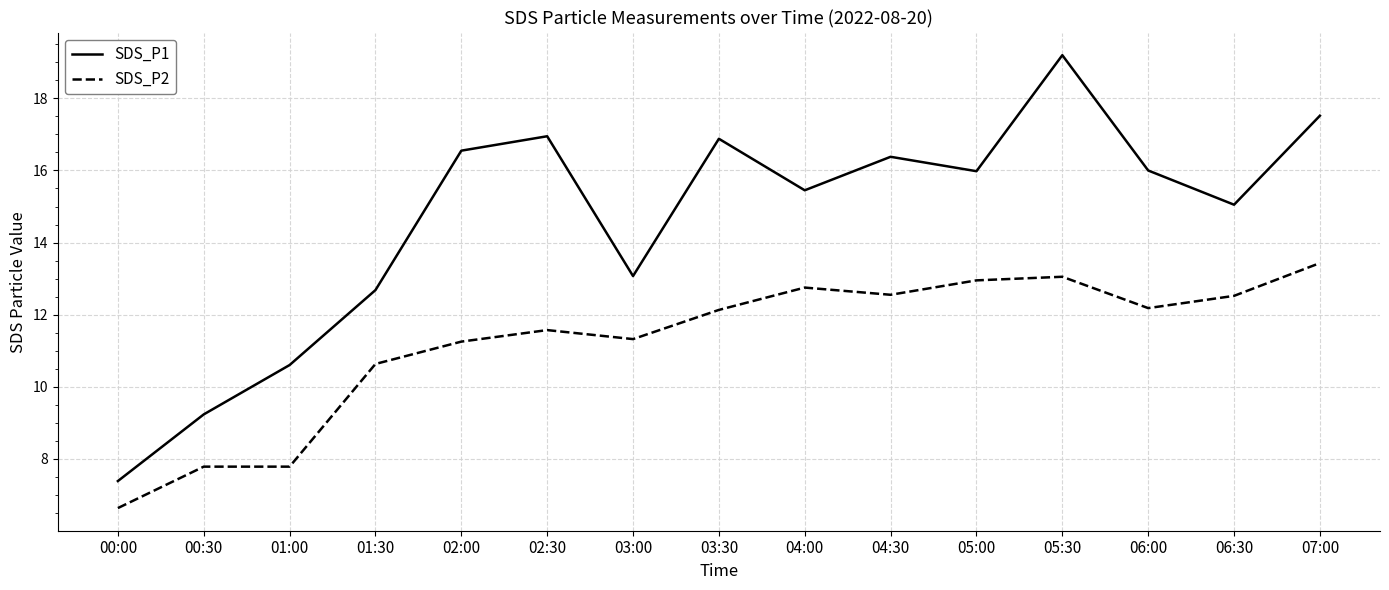

What is the minimum value shown in the chart?

6.6